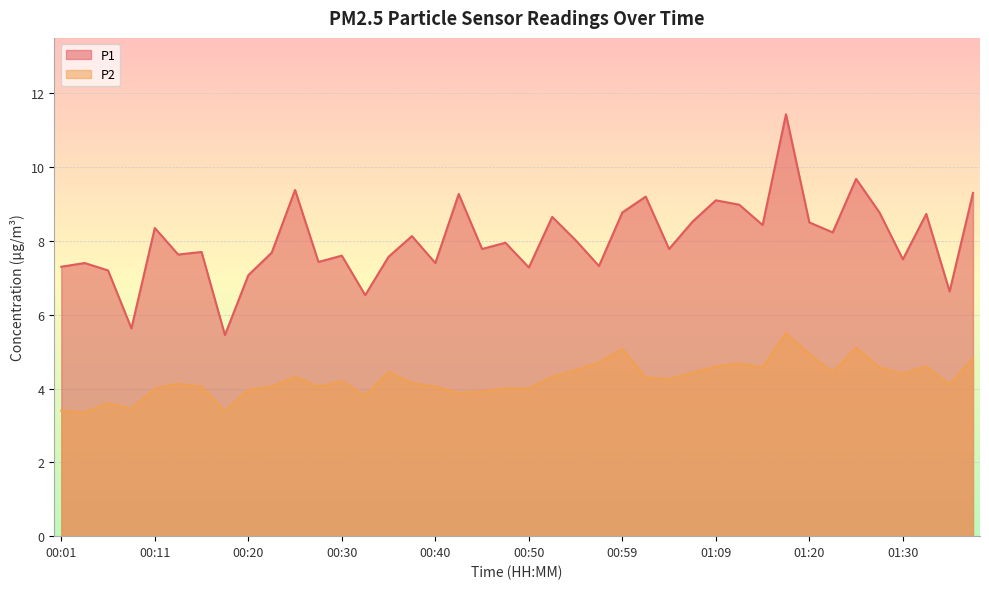

What is the label of the 39th point from the right?

00:03